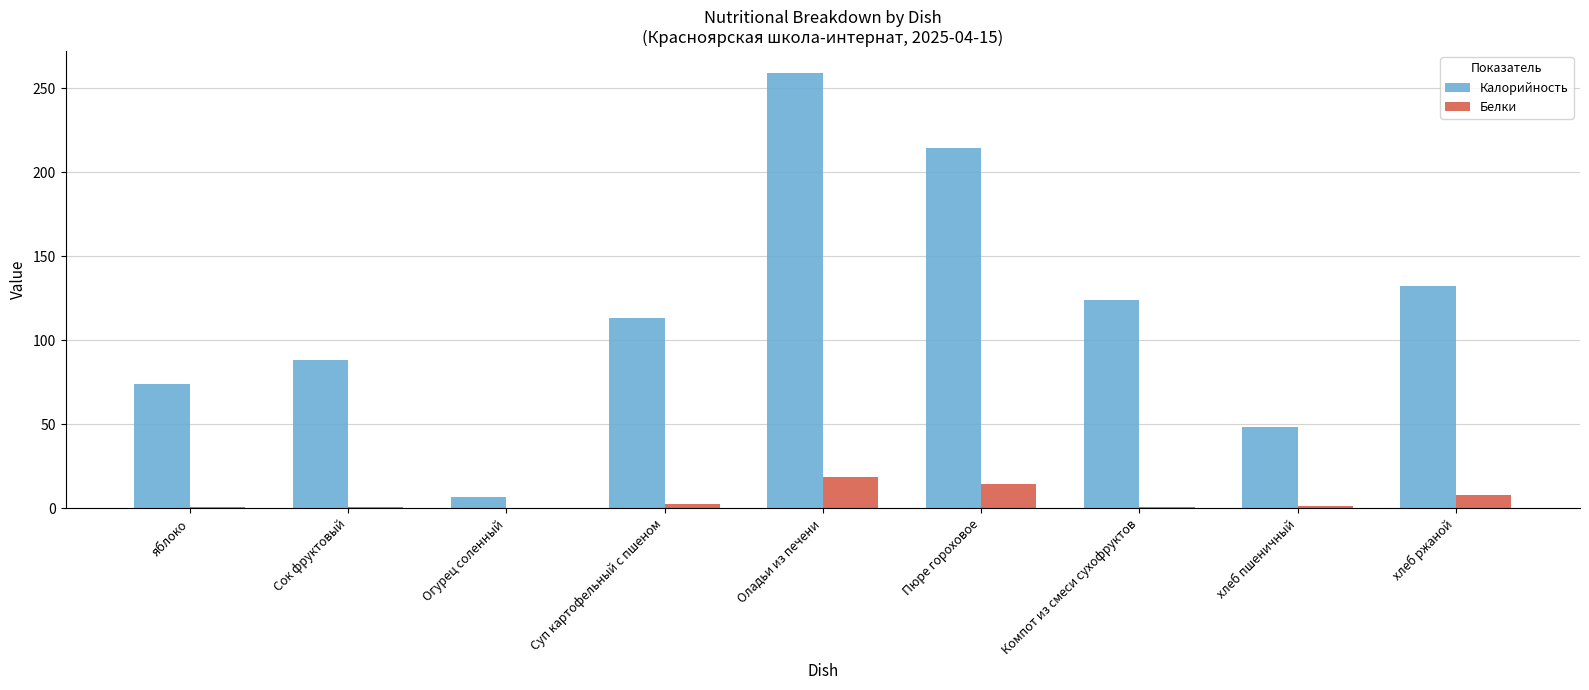

Is it true that Белки equals 18.8 at Оладьи из печени?

True